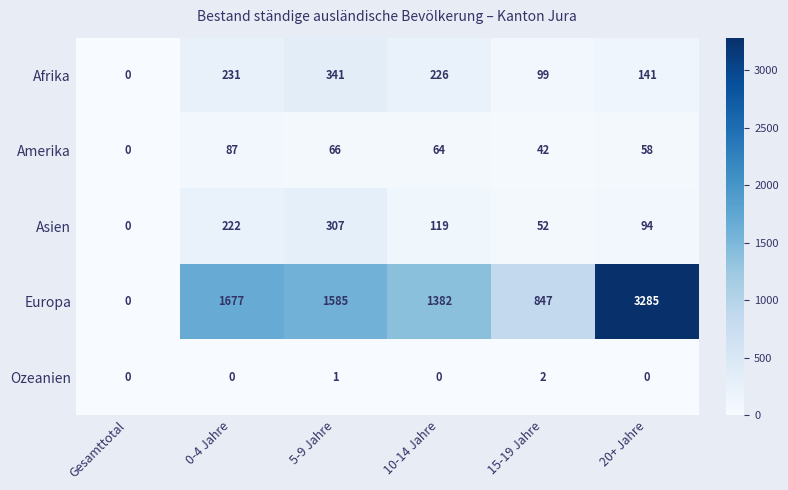

At which label is Amerika closest to 43?

15-19 Jahre